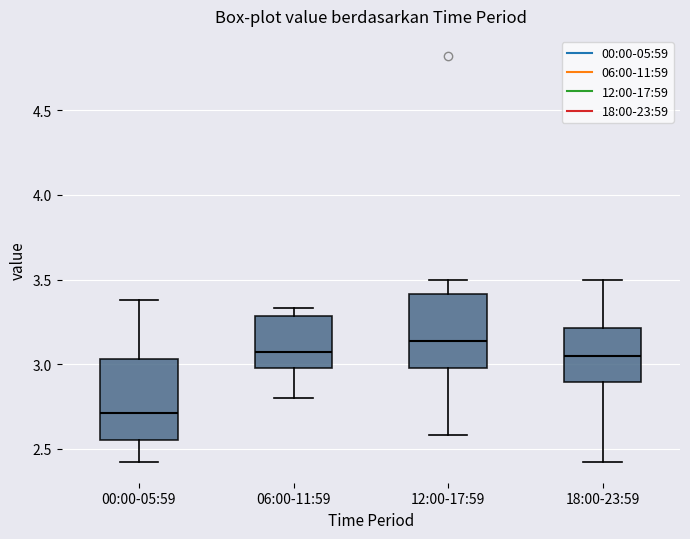

Where is the upper edge of the box for 18:00-23:59 on the y-axis? The values are not printed on the chart, so give them approximately, as read against the axis.

3.20